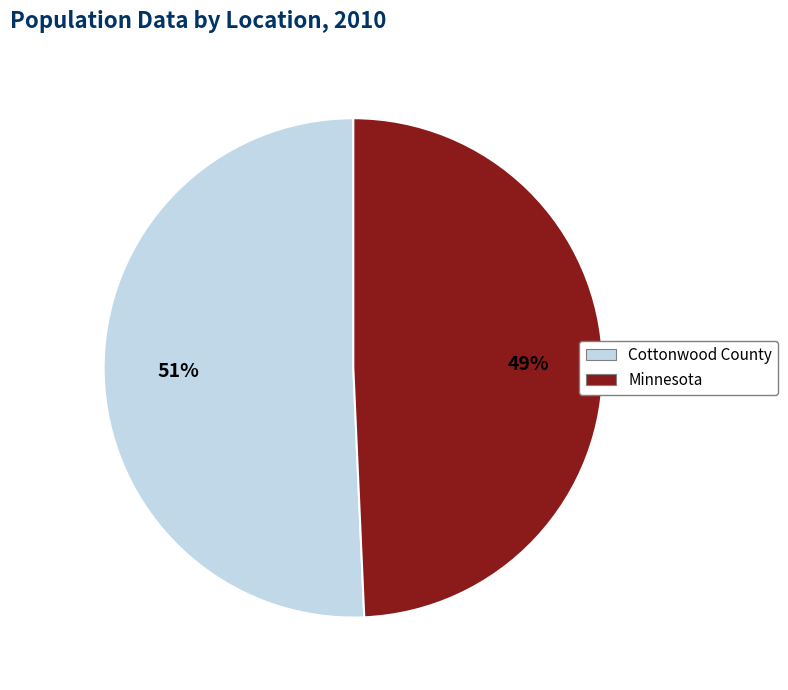

Count the number of slices in the pie.

2